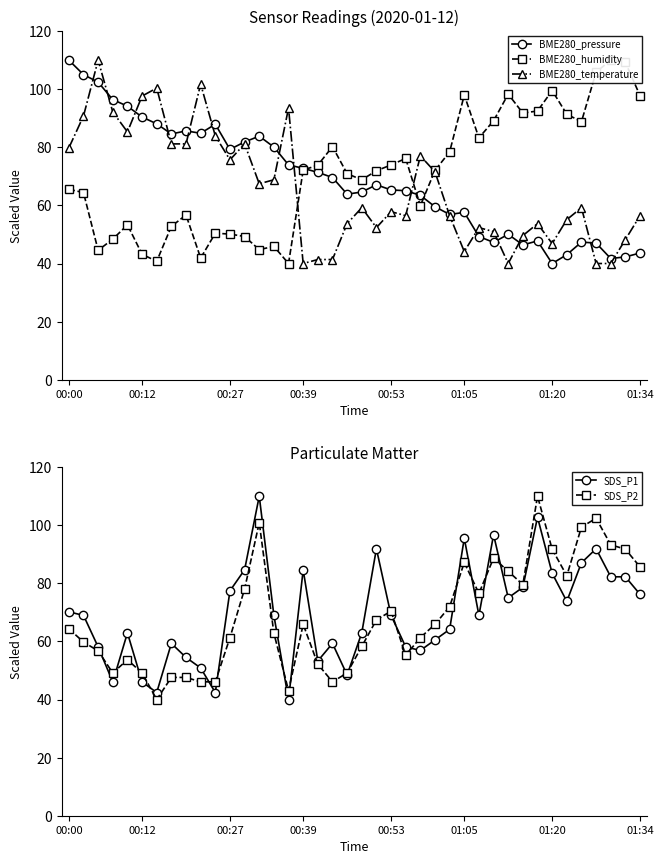

What is the highest value of the BME280_temperature series?

110.0